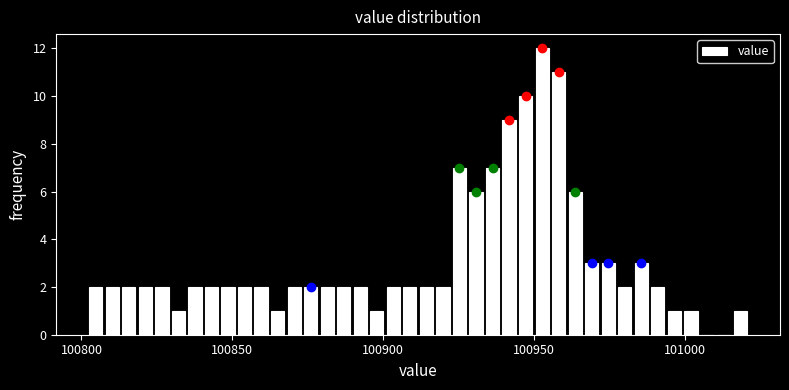

Read against the x-axis, roughly where is the centre of the tallest bar?

100955